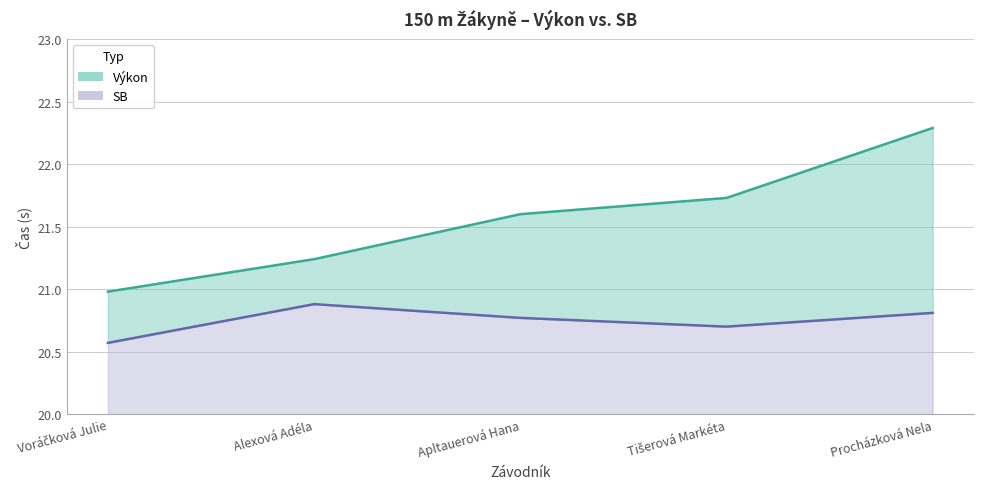

List the series in order of their overall mean, lowest first.

SB, Výkon